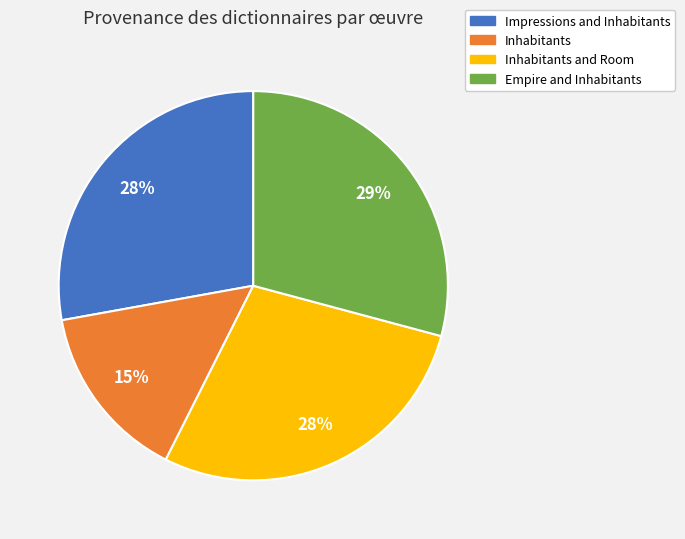

How many segments does this pie chart have?

4